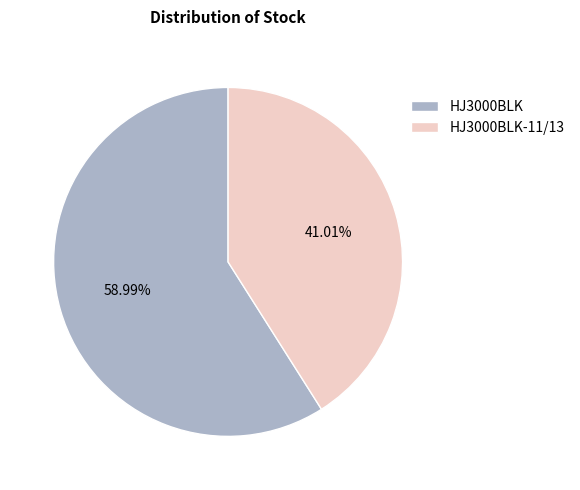

Is HJ3000BLK-11/13 the majority of the pie?

No